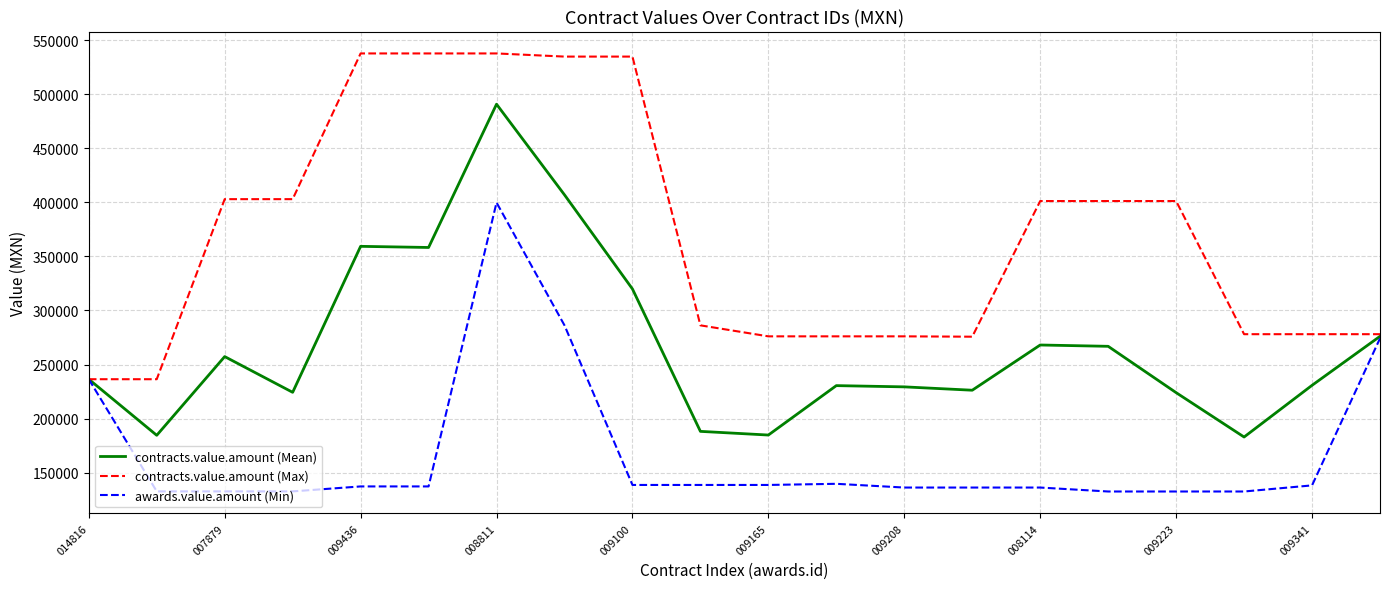

List the series in order of their overall mean, highest first.

contracts.value.amount (Max), contracts.value.amount (Mean), awards.value.amount (Min)